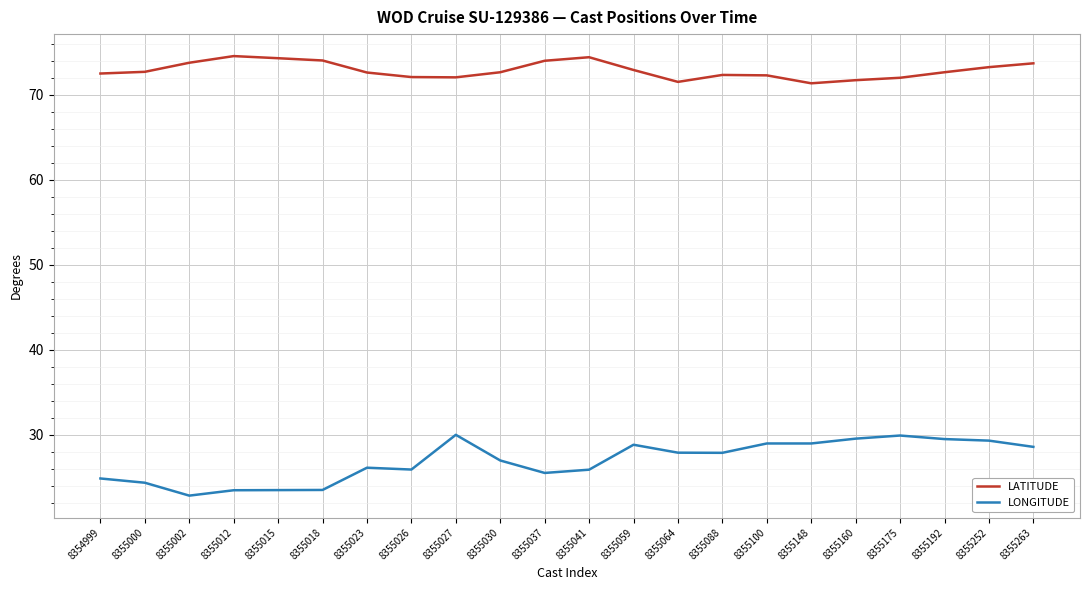

True or false: LONGITUDE and LATITUDE cross at least once.

False